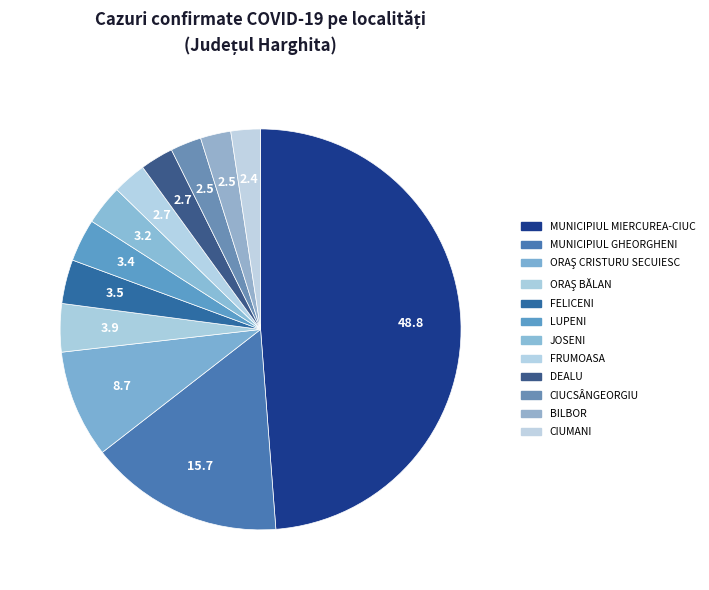

How many segments does this pie chart have?

12